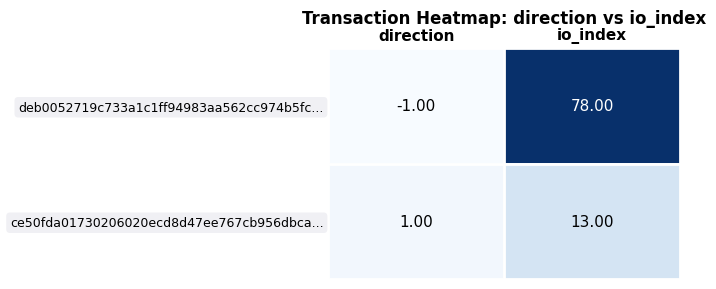

How many data points does each series have?

2